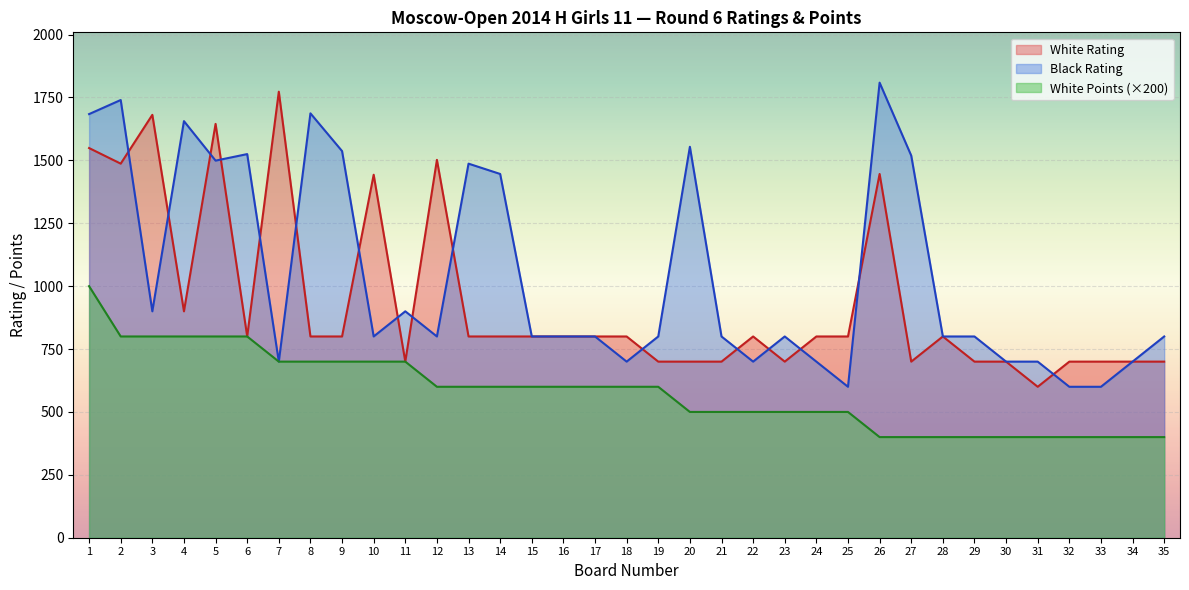

Which has a higher value, 16 or 33?

16